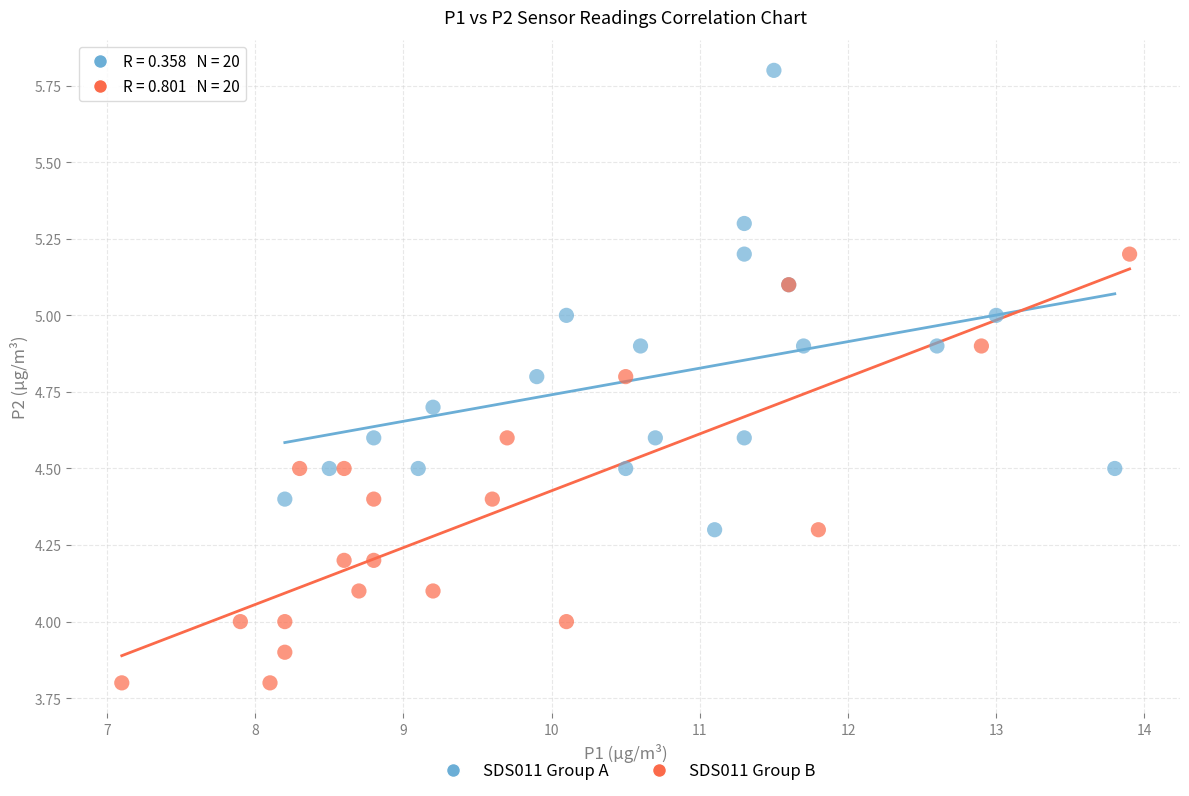

Which series contains the lowest Y value?

SDS011 Group B